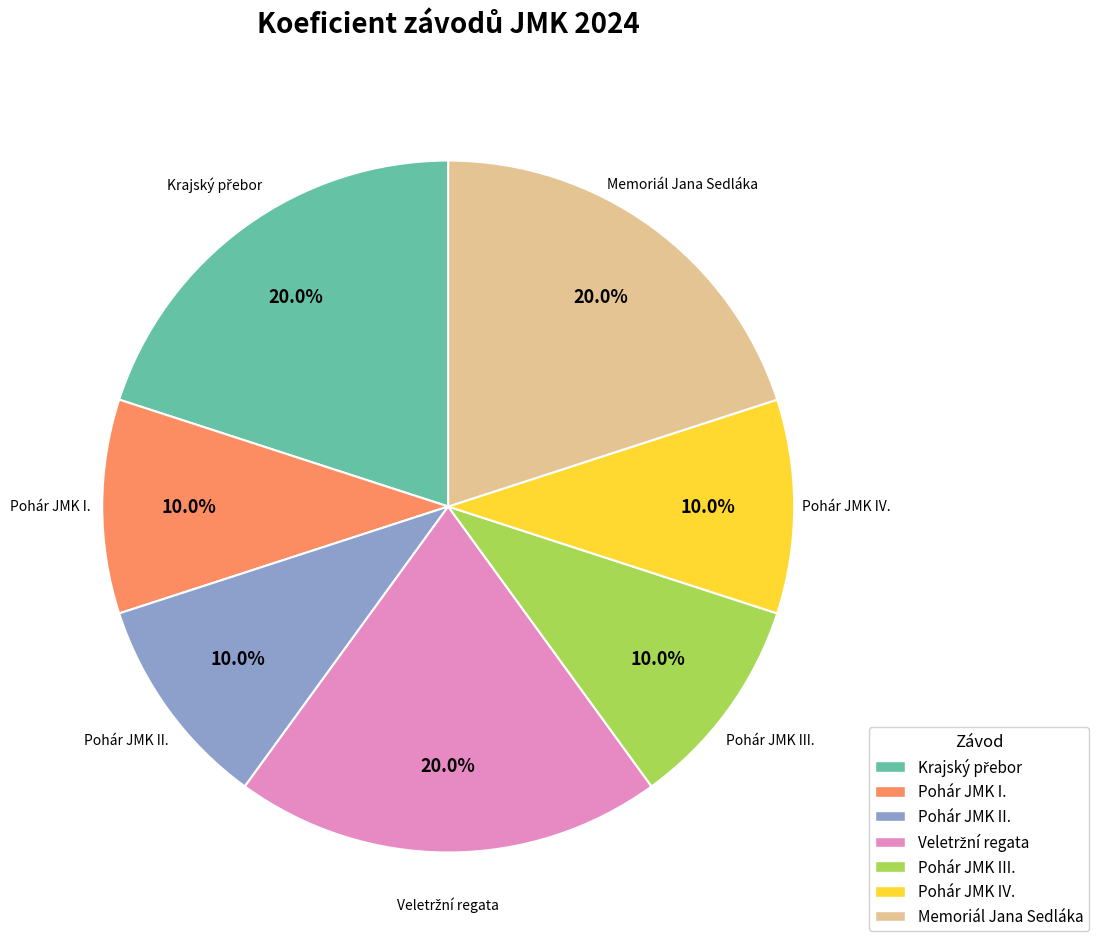

What is the total percentage of Pohár JMK III. and Memoriál Jana Sedláka?

30.0%